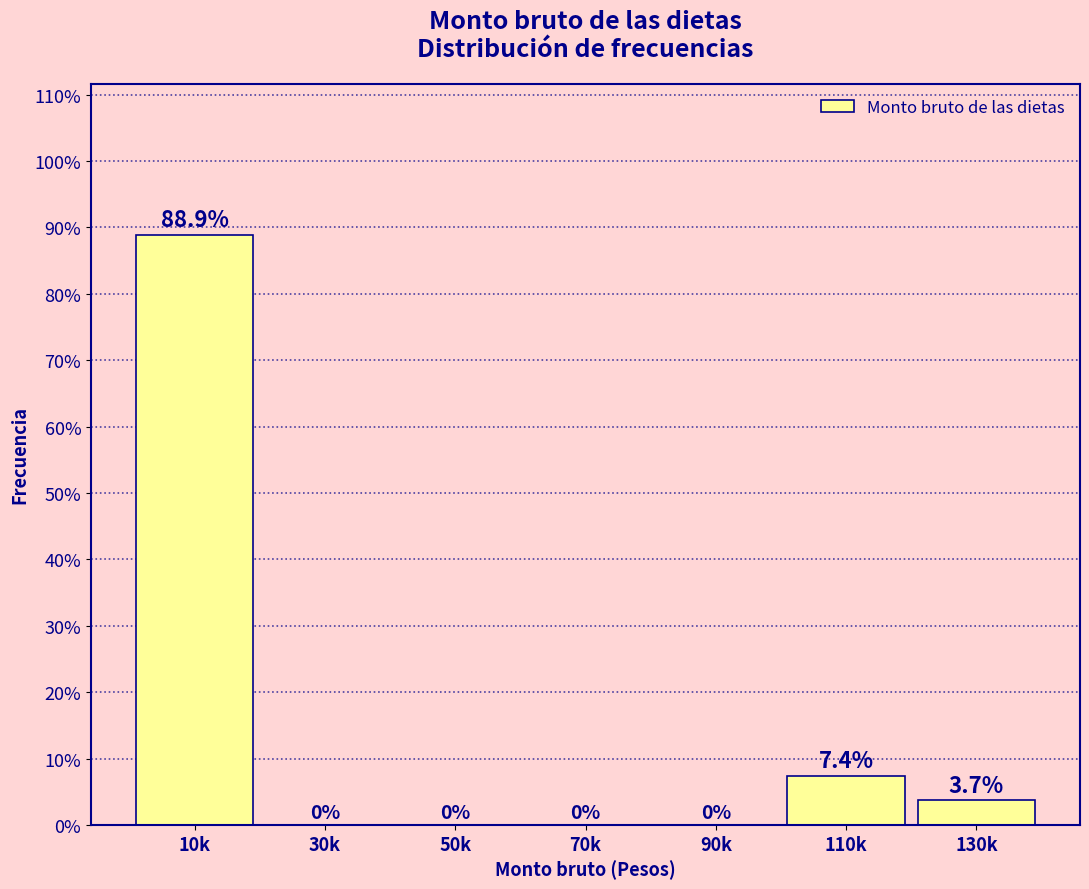

Reading right to left, what are all the values shown in this chart?

130k=3.7	110k=7.4	90k=0.0	70k=0.0	50k=0.0	30k=0.0	10k=88.9